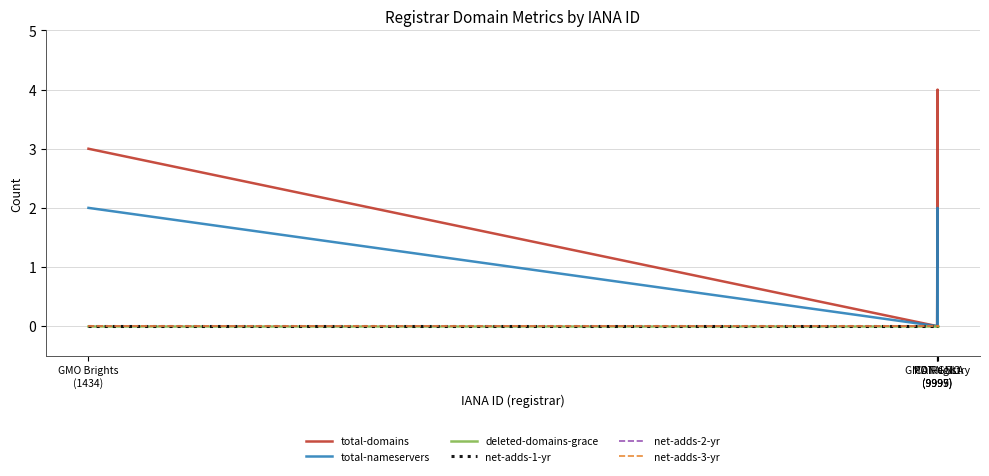

How many interior local peaks does the total-nameservers series have?

1